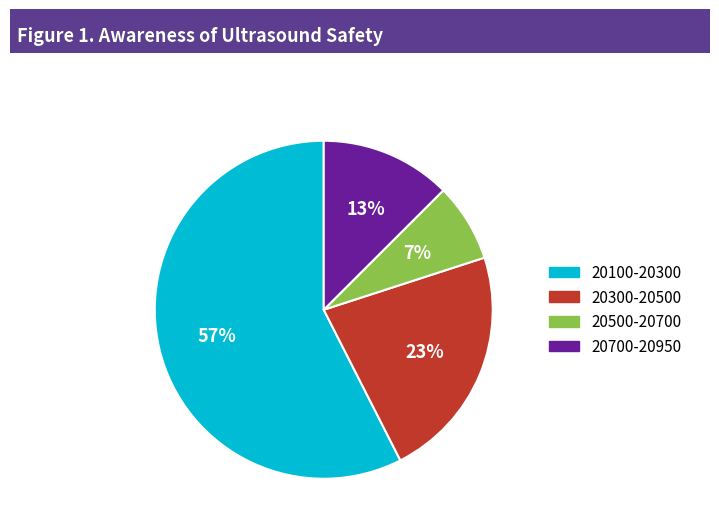

To the nearest percent, what is the average slice percentage?

25%